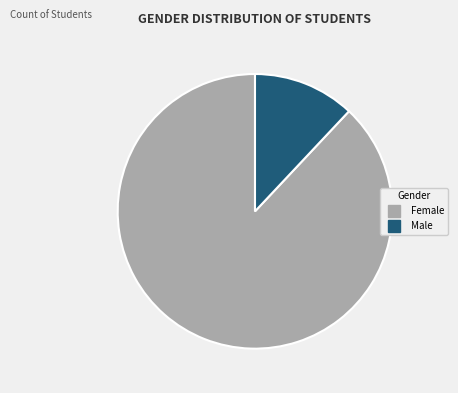

Which category accounts for the majority?

Female